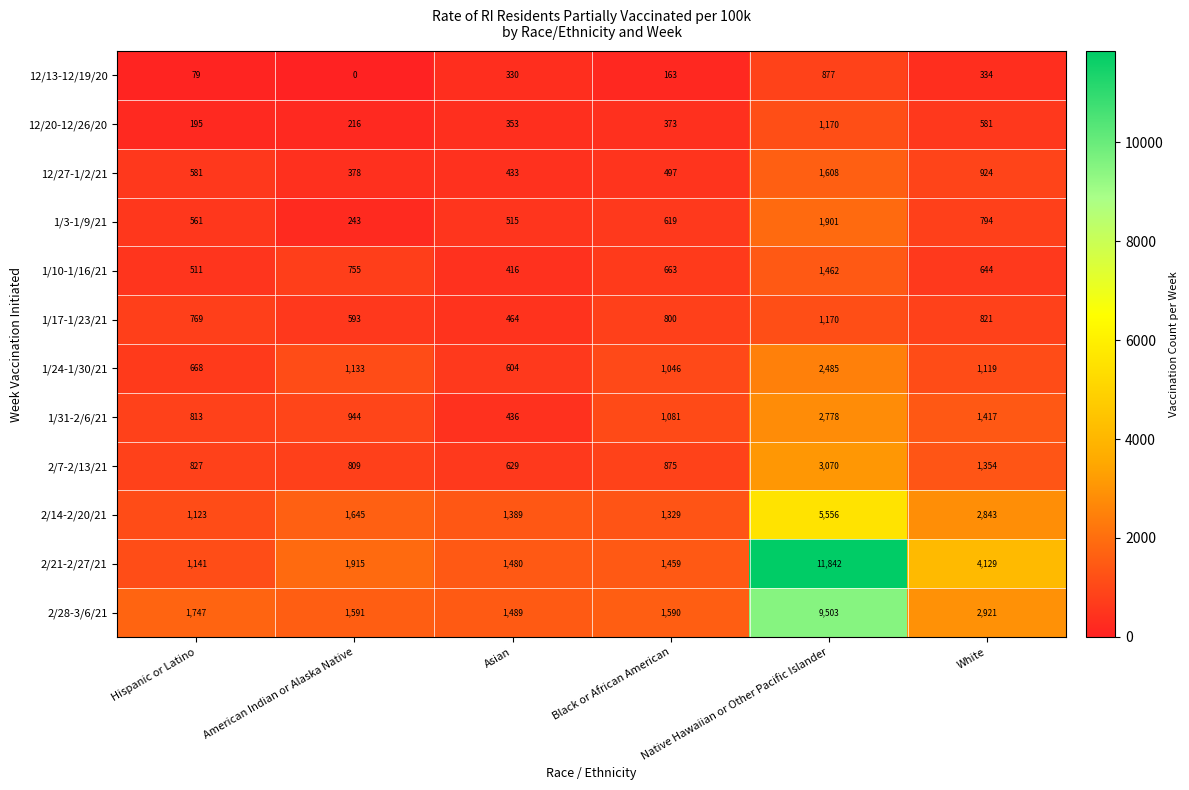

Where is 2/7-2/13/21 nearest to the value 1849?

White